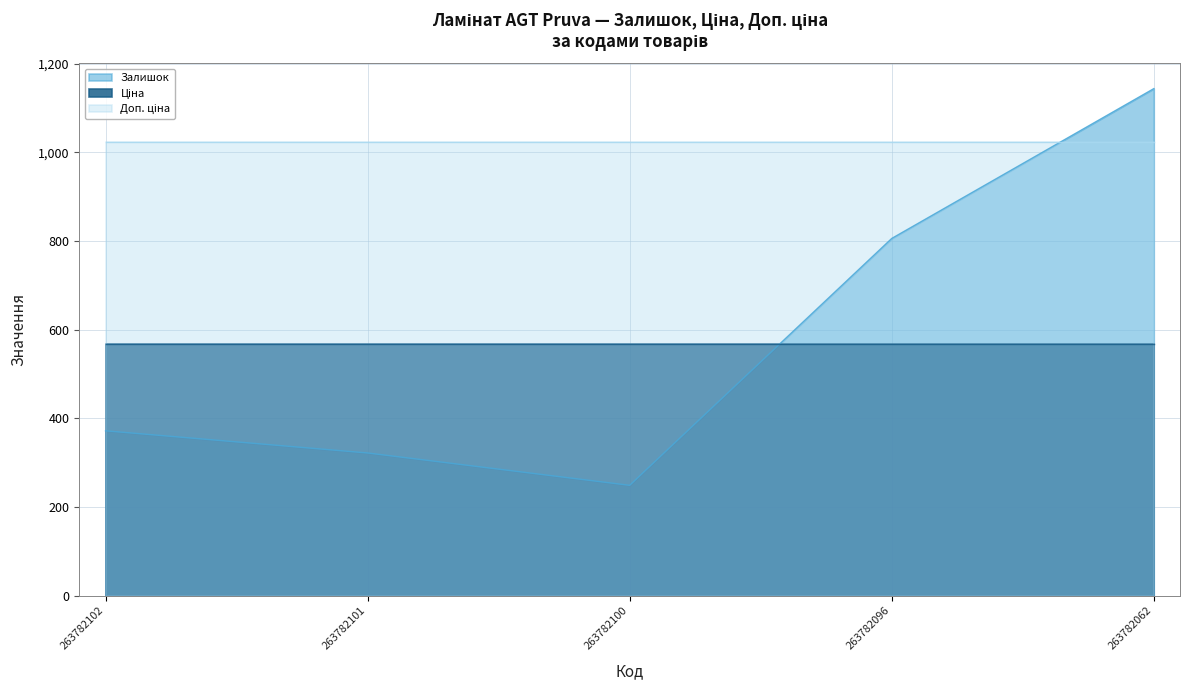

In Залишок, how many points are lower than both neighbors (excluding endpoints)?

1